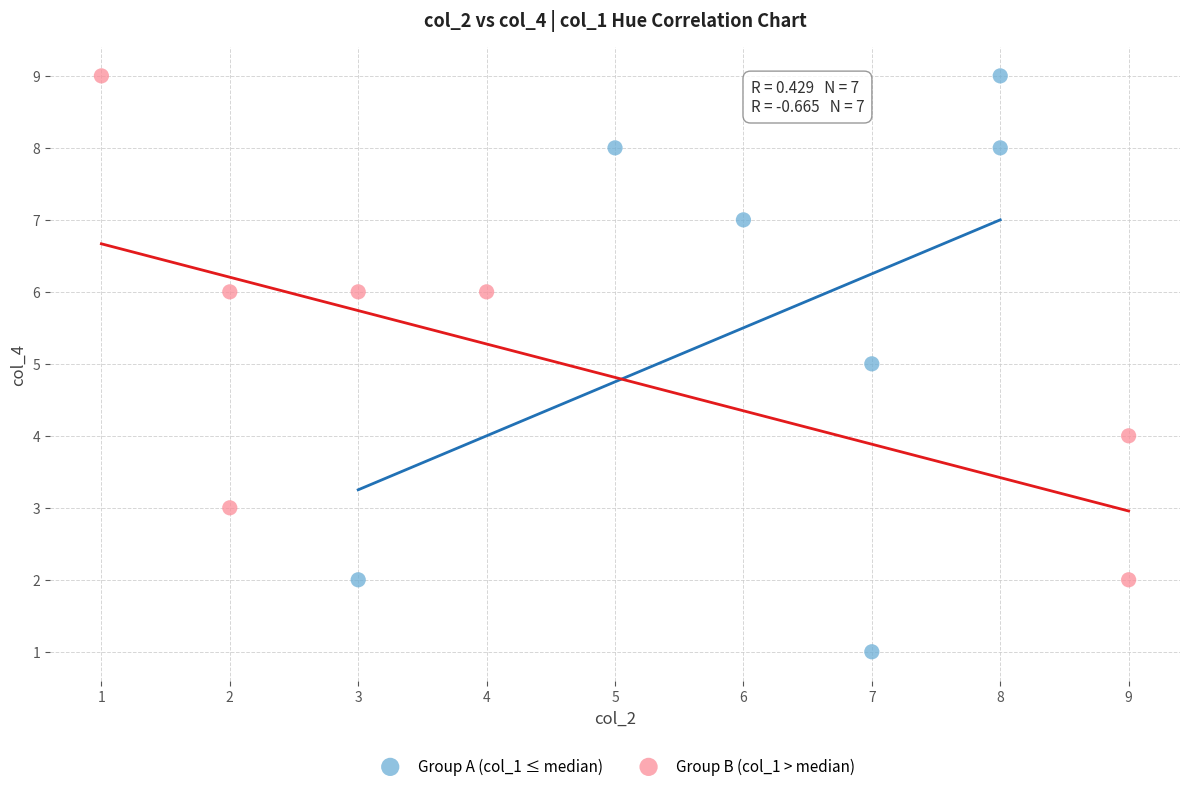

What are all the series names shown in the legend?

Group A (col_1 ≤ median), Group B (col_1 > median)